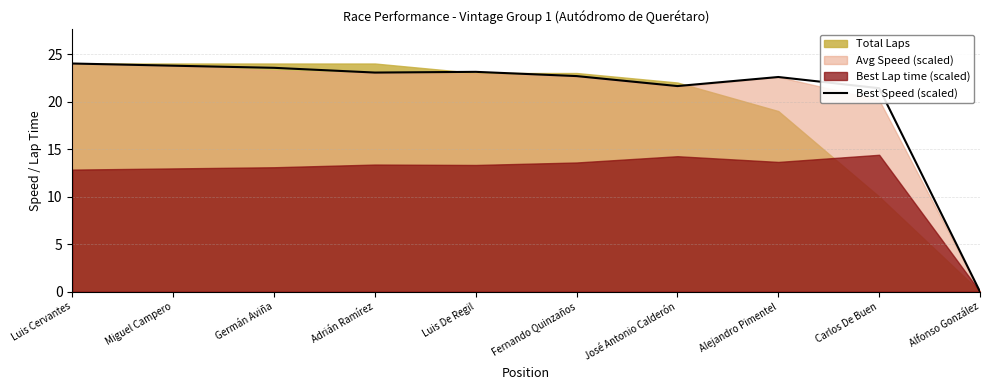

What is the approximate value of Best Speed (scaled) at Adrián Ramírez?

23.0